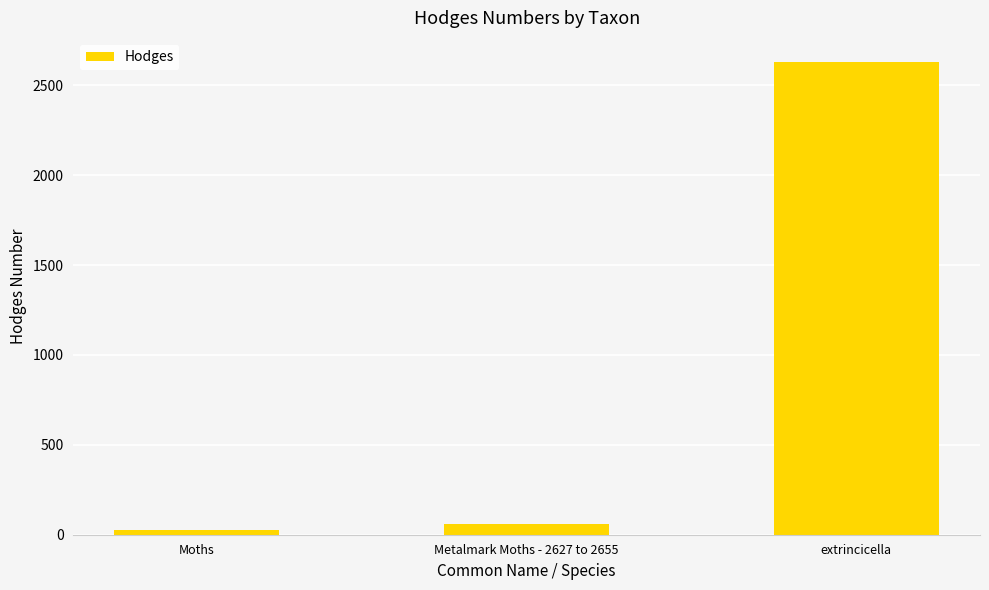

What is the label of the 1st bar from the left?

Moths